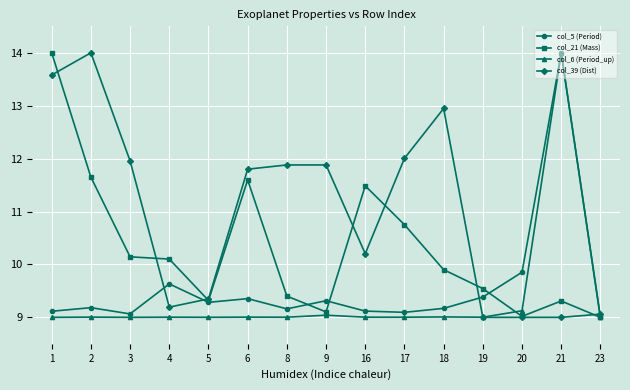

At which label is col_5 (Period) closest to 11?

20